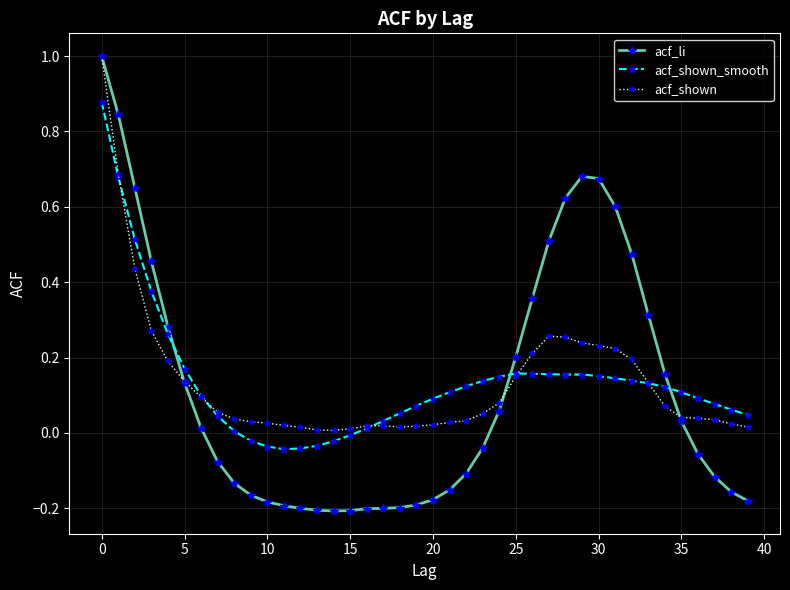

How many data points does each series have?

40